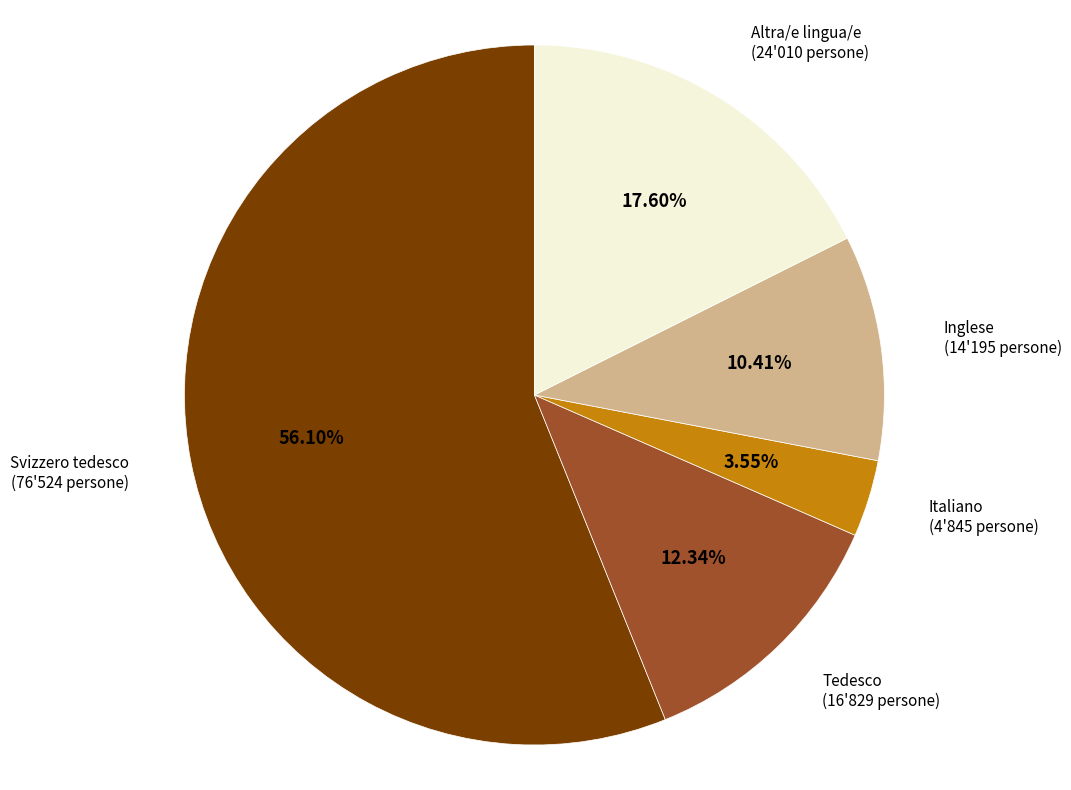

Do Svizzero tedesco and Tedesco together represent more than half of the pie?

Yes